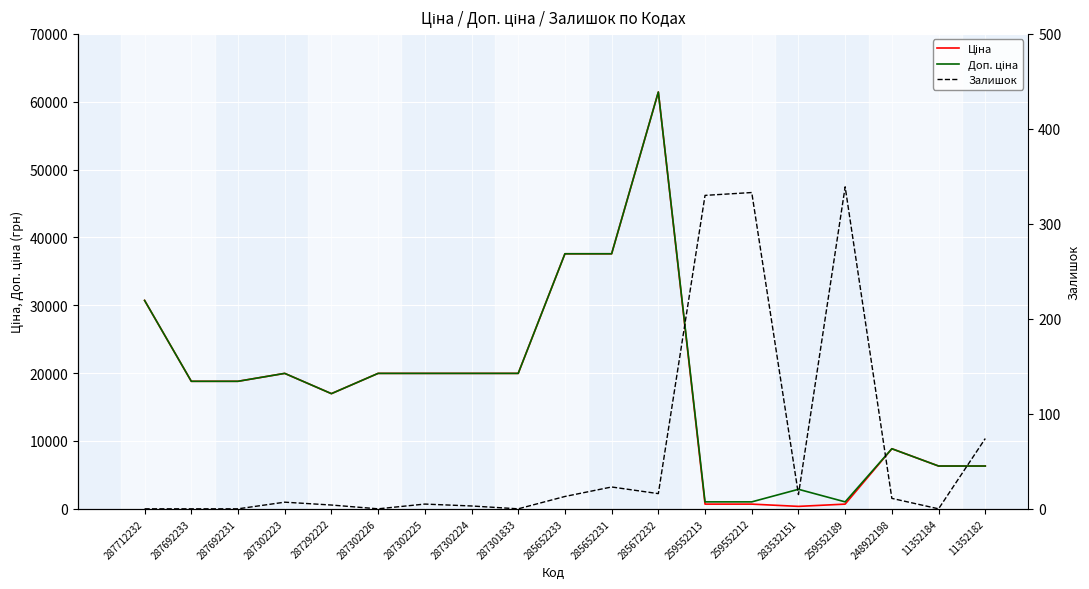

Reading left to right, extract all data points from this chart.

Ціна: 287712232=30717.1	287692233=18796.8	287692231=18796.8	287302223=19964.2	287292222=16976.3	287302226=19964.2	287302225=19964.2	287302224=19964.2	287301833=19964.2	285652233=37593.6	285652231=37593.6	285672232=61434.3	259552213=693.7	259552212=693.7	283532151=359.9	259552189=693.7	248922198=8856.7	11352184=6308.8	11352182=6308.8
Доп. ціна: 287712232=30717.1	287692233=18796.8	287692231=18796.8	287302223=19964.2	287292222=16976.3	287302226=19964.2	287302225=19964.2	287302224=19964.2	287301833=19964.2	285652233=37593.6	285652231=37593.6	285672232=61434.3	259552213=1024.6	259552212=1024.6	283532151=2878.8	259552189=1024.6	248922198=8856.7	11352184=6308.8	11352182=6308.8
Залишок: 287712232=0.0	287692233=0.0	287692231=0.0	287302223=7.0	287292222=4.0	287302226=0.0	287302225=5.0	287302224=3.0	287301833=0.0	285652233=13.0	285652231=23.0	285672232=16.0	259552213=330.0	259552212=333.0	283532151=15.0	259552189=339.0	248922198=11.0	11352184=0.0	11352182=74.0